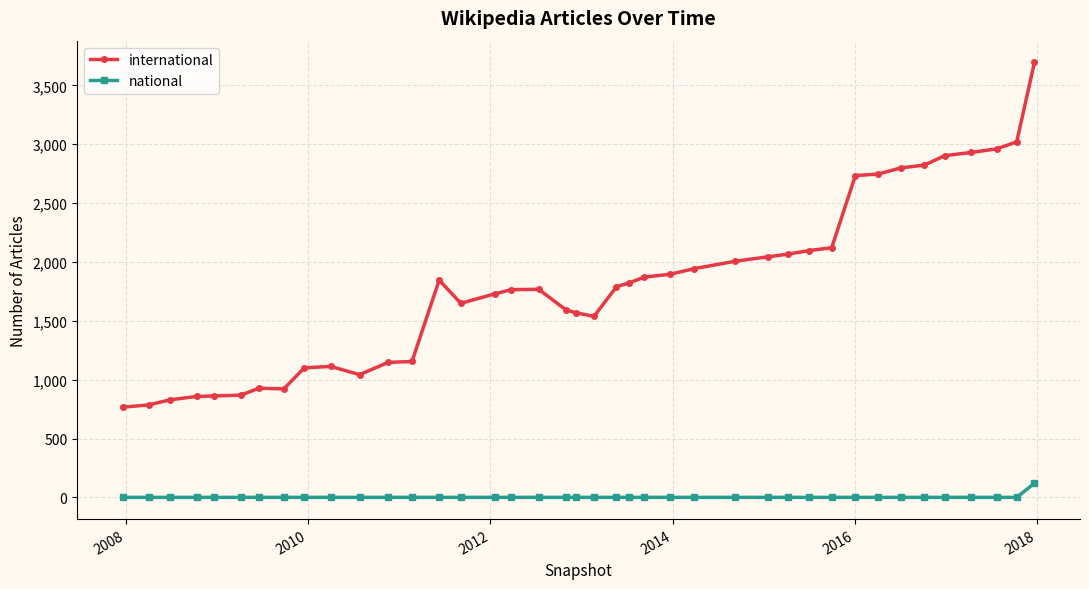

What is the sum of all national values?

160